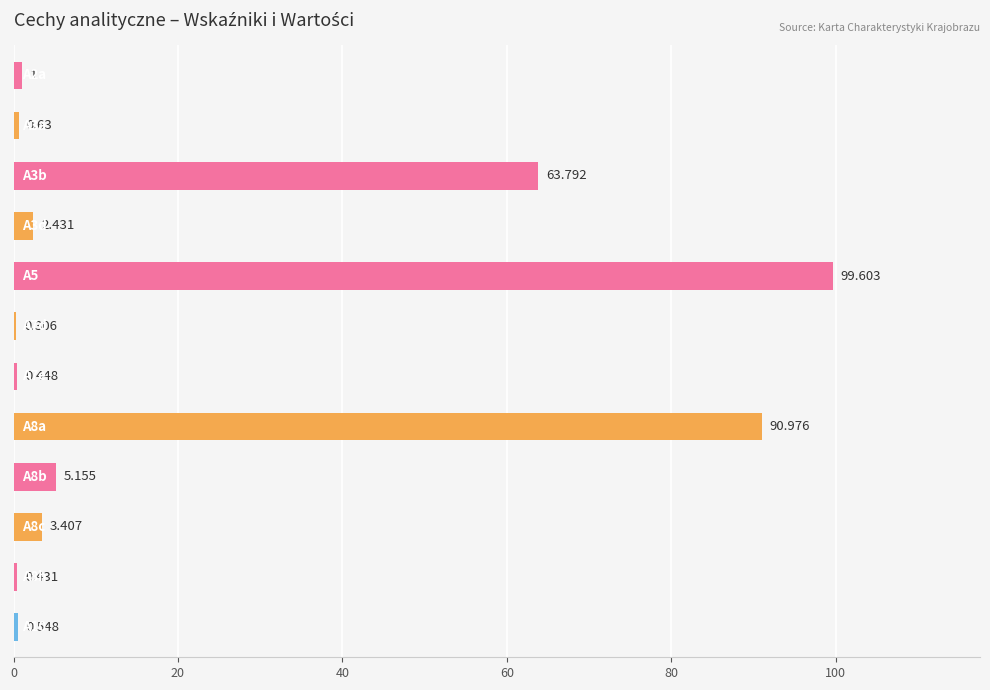

How many values exceed 2?

6